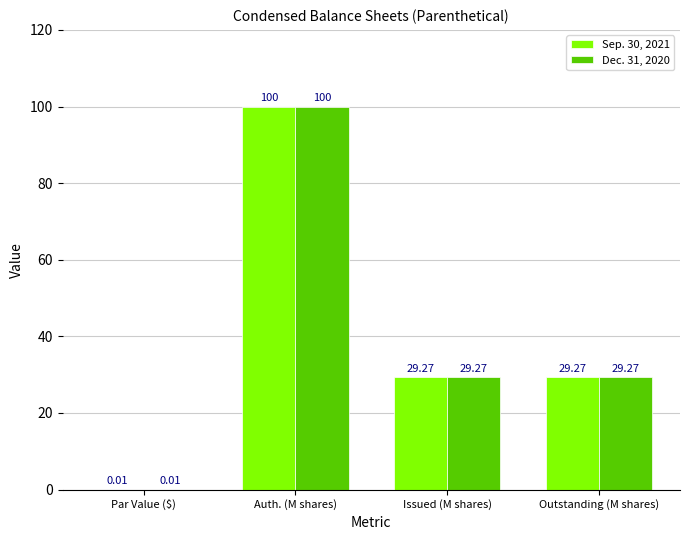

What is the sum of the Dec. 31, 2020 values at Auth. (M shares) and Issued (M shares)?

129.3